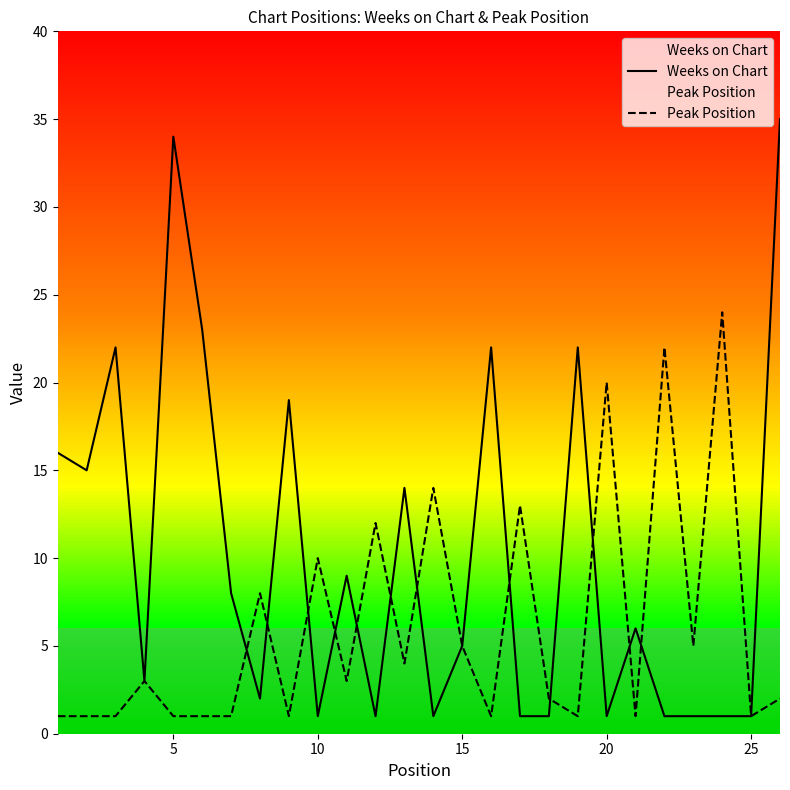

What is the maximum value for Peak Position?

24